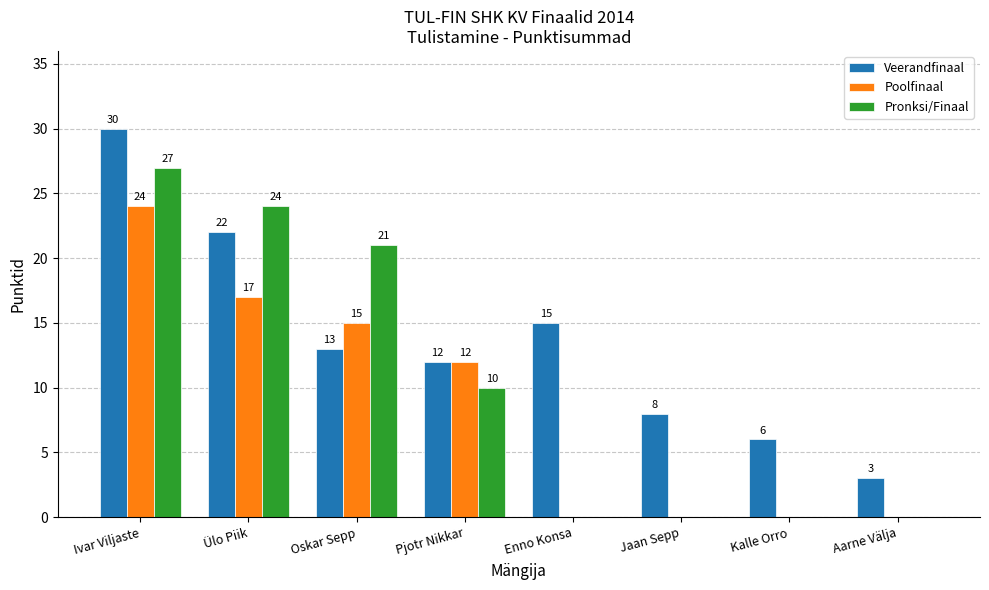

What is the maximum value for Pronksi/Finaal?

27